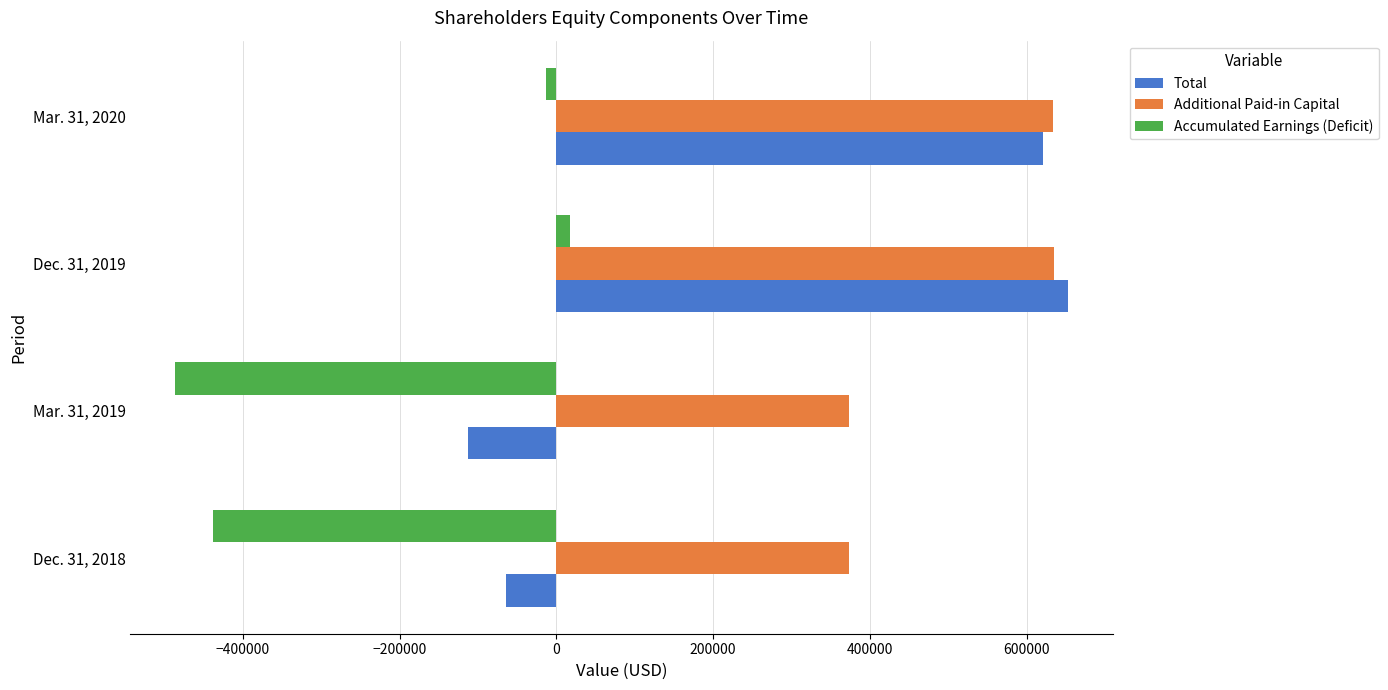

The value of Additional Paid-in Capital at Dec. 31, 2019 is 634770. True or false?

True